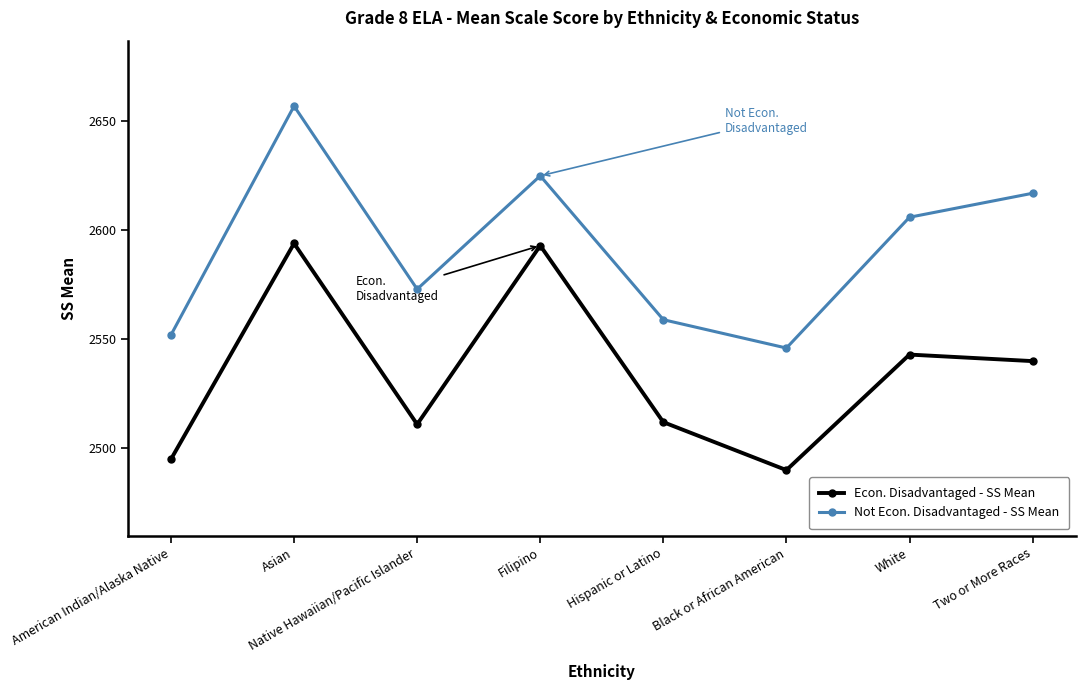

What is the difference between the maximum and second lowest values in the Not Econ. Disadvantaged - SS Mean series?

105